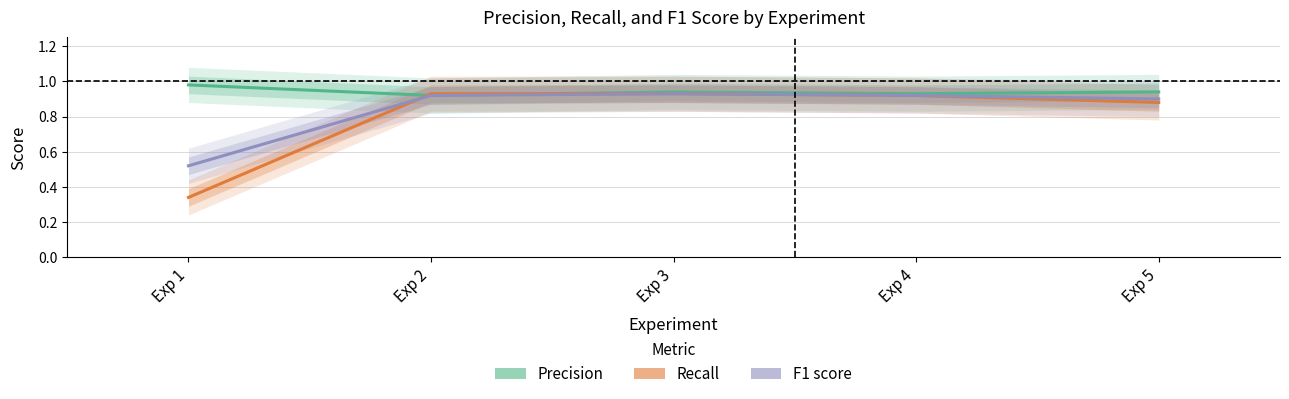

Rank the series by their average value, from highest to lowest.

Precision, F1 score, Recall